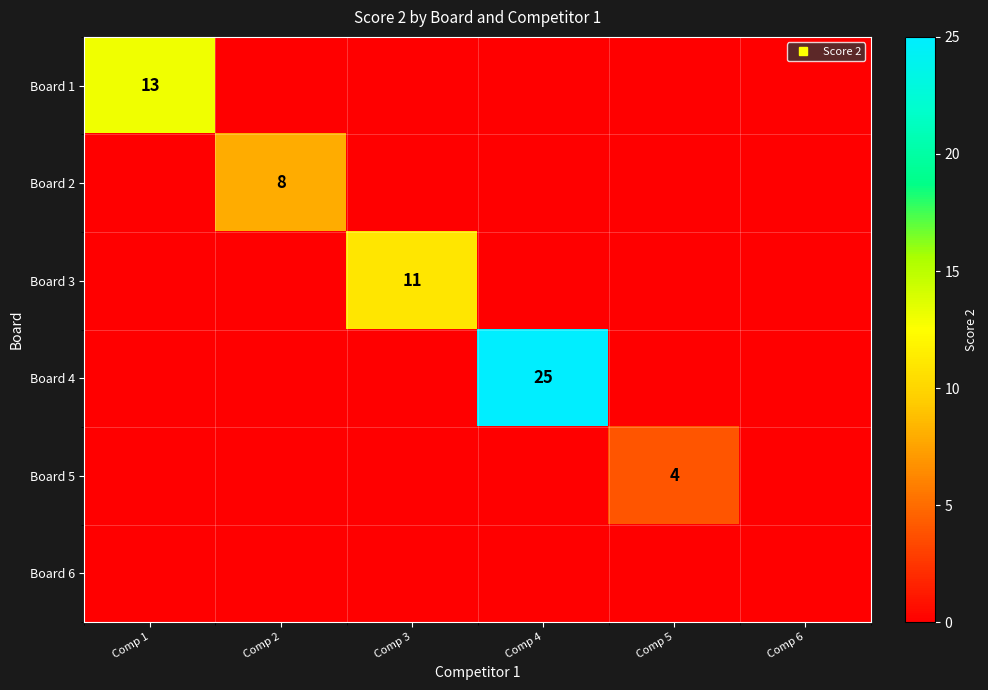

Count the number of data series in this chart.

6